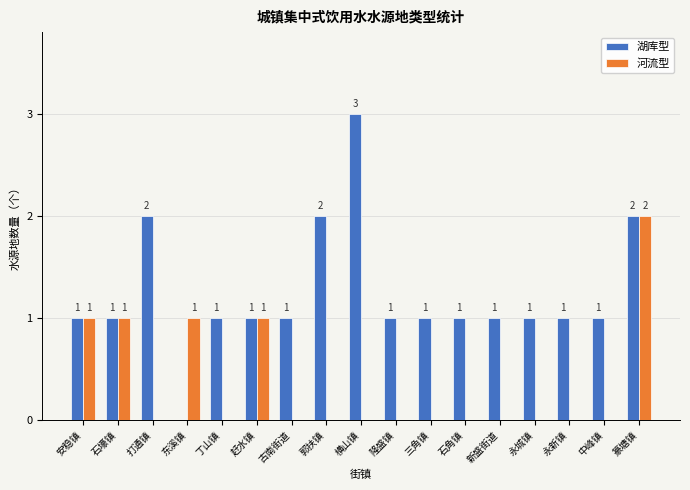

At which label does 湖库型 reach its peak?

横山镇